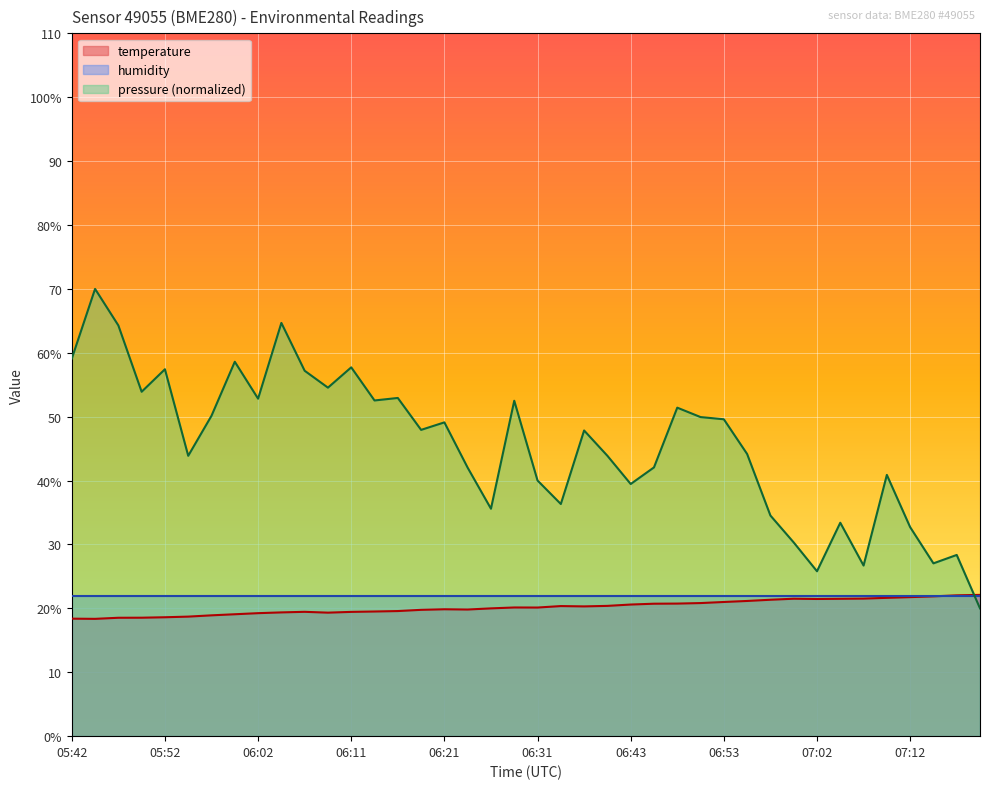

Which category has the lowest value across all series?

05:45